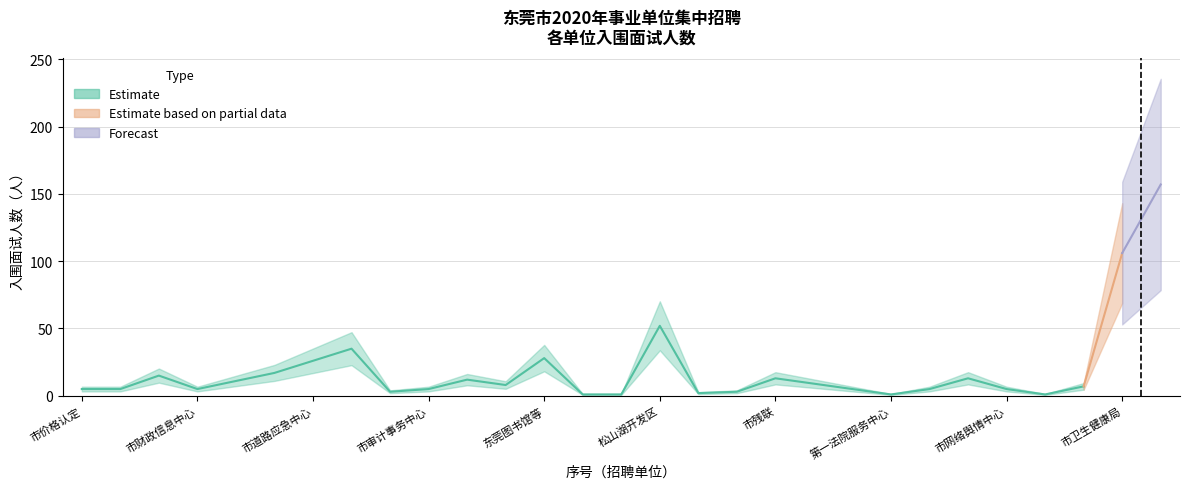

What is the difference between the maximum and minimum values?

156